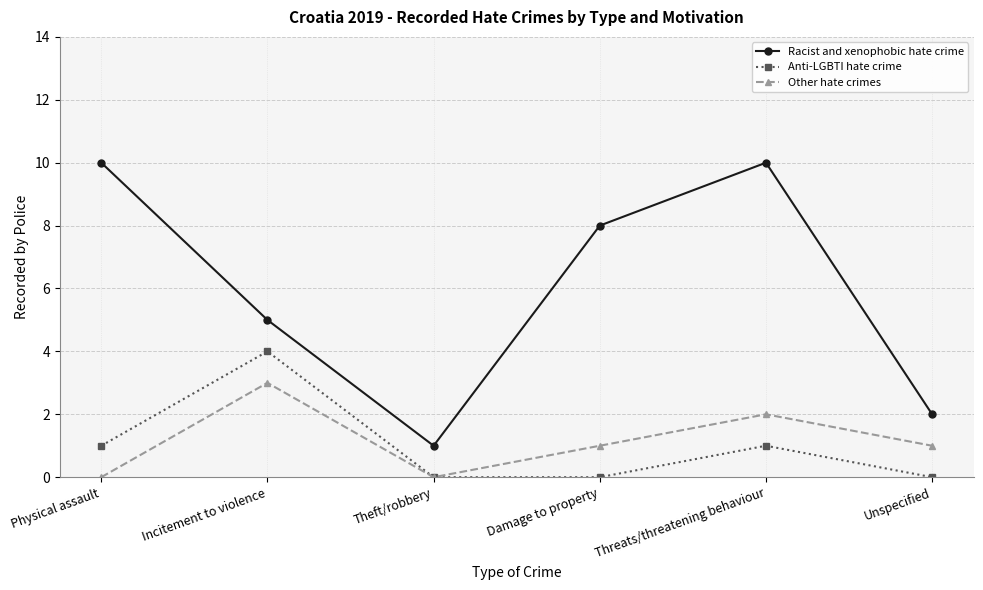

Where is the first local maximum for Anti-LGBTI hate crime?

Incitement to violence